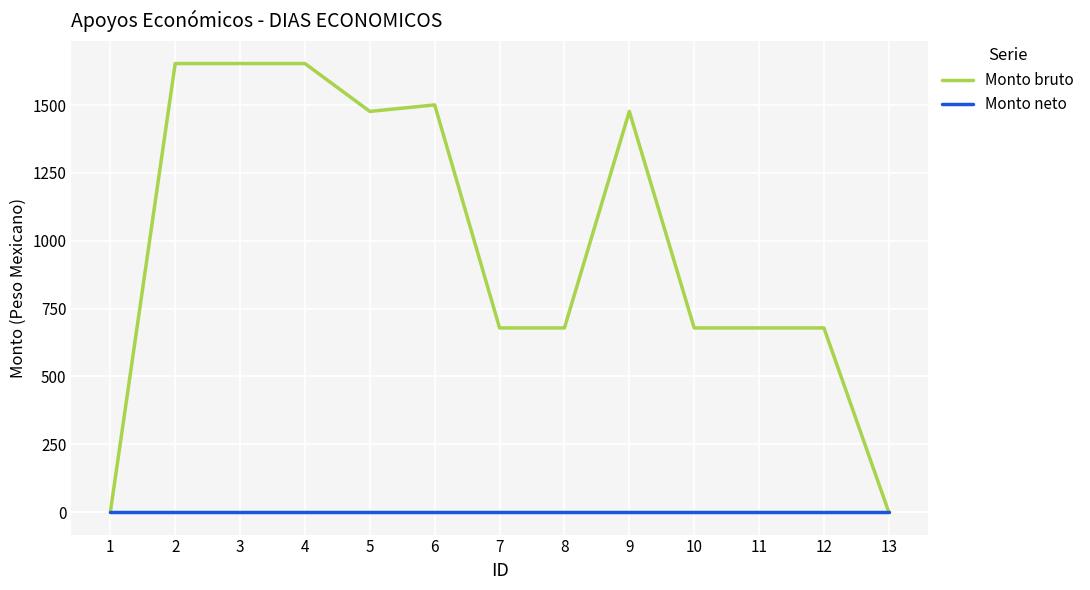

Rank the series at 5 from lowest to highest value.

Monto neto, Monto bruto